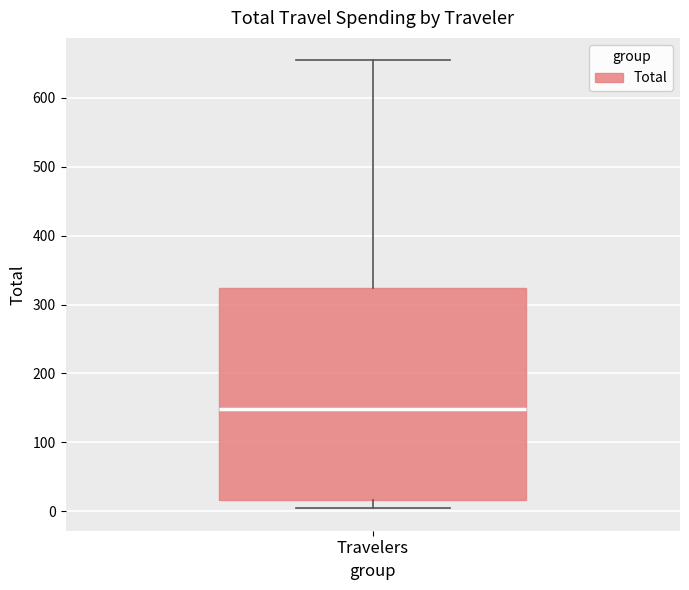

Read this box plot against the y-axis: the position of the median line, the range covered by the box, and the ends of both whiskers. The values are not printed on the chart, so give them approximately, as read against the axis.

median 150, box 20 to 320, whiskers 0 to 650